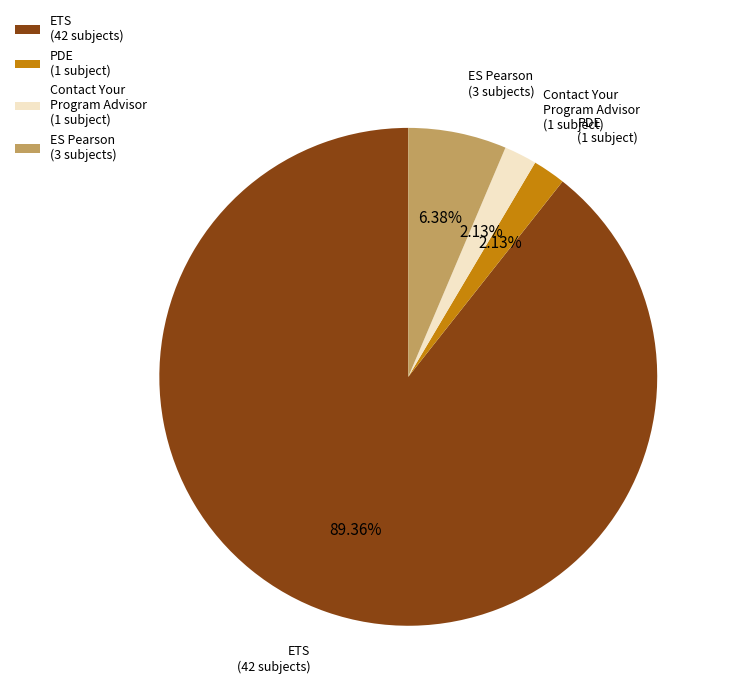

Between ES Pearson (3 subjects) and PDE (1 subject), which is larger?

ES Pearson (3 subjects)